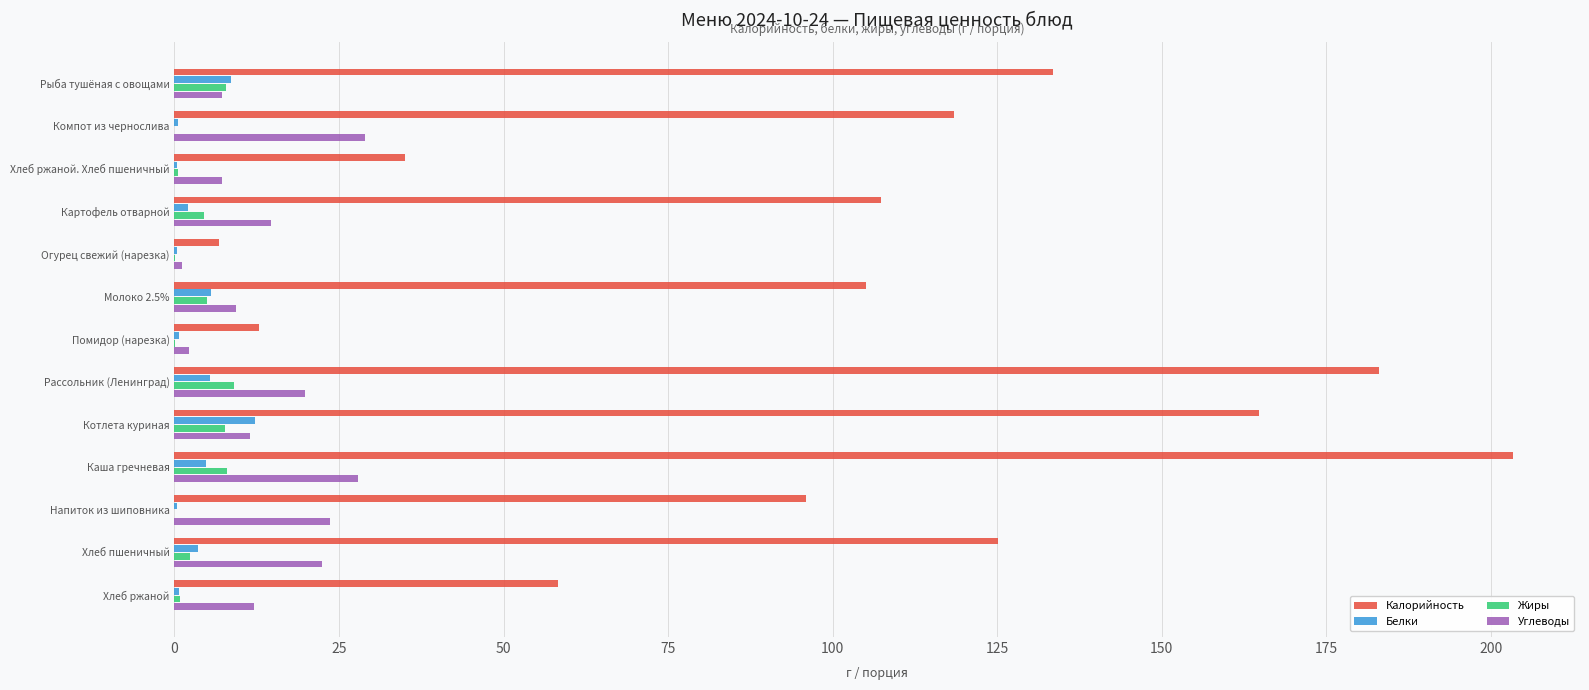

Which series changed the most between Рыба тушёная с овощами and Хлеб ржаной?

Калорийность